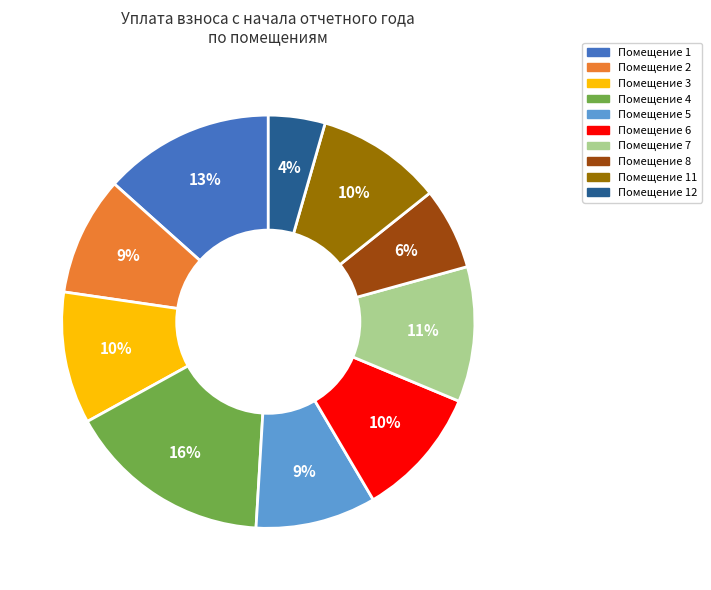

Does any single category account for the majority?

No